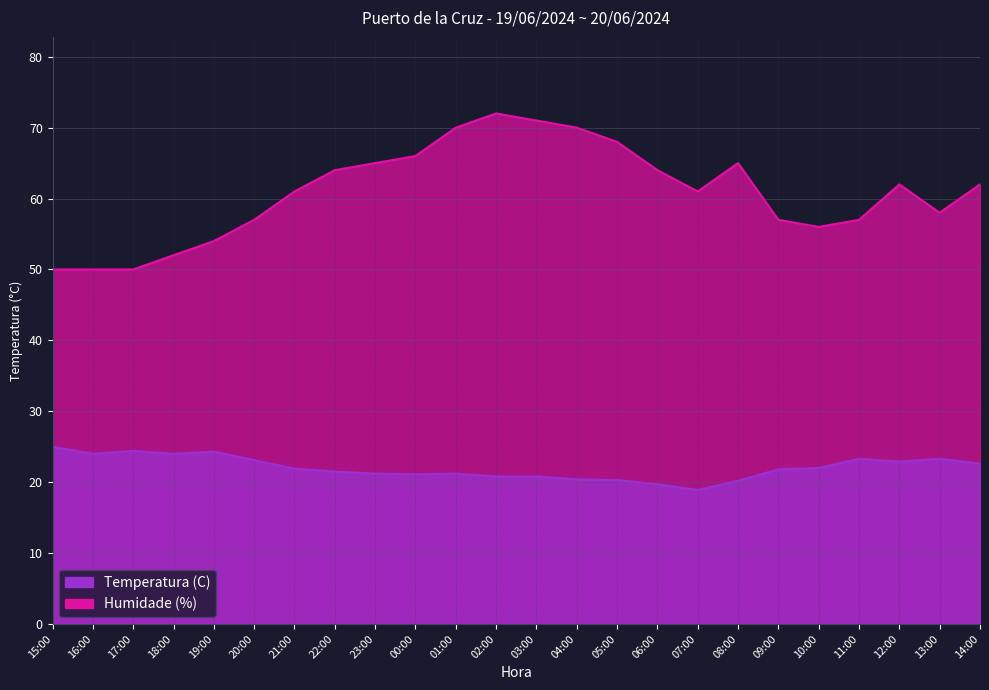

What is the sum of all Humidade (%) values?

1462.0